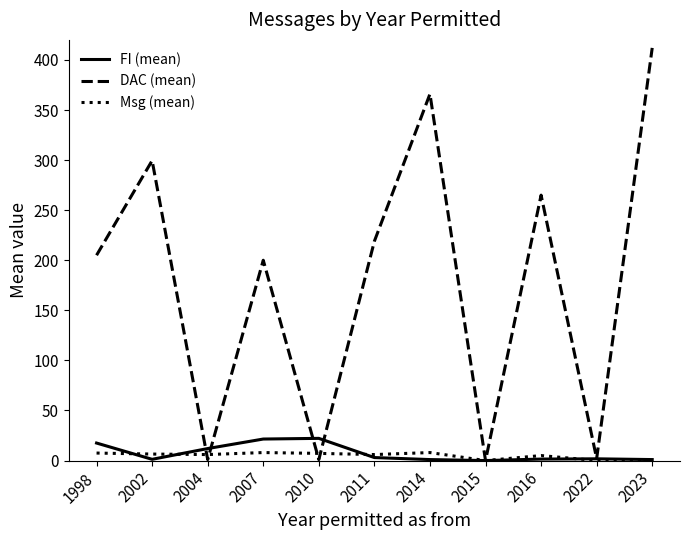

Which series has the largest range (max minus min)?

DAC (mean)